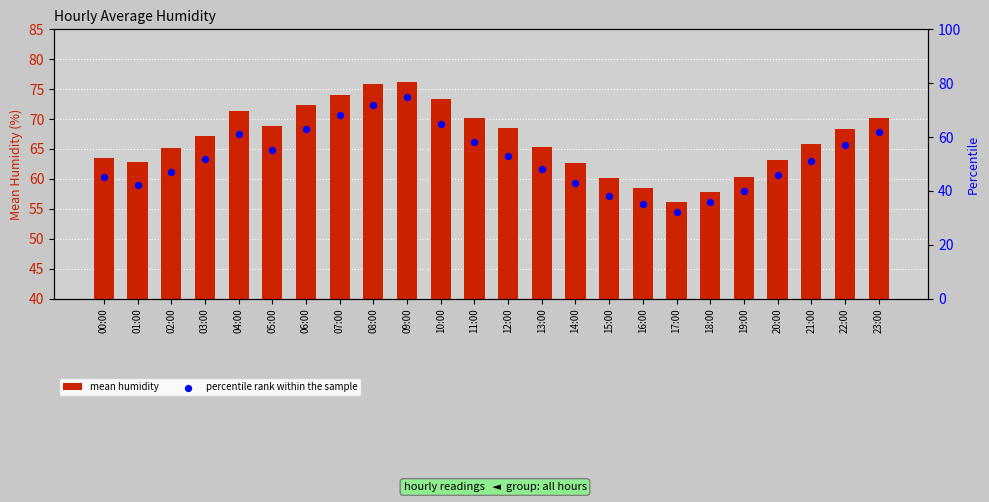

Which series reaches the maximum Y coordinate?

mean humidity